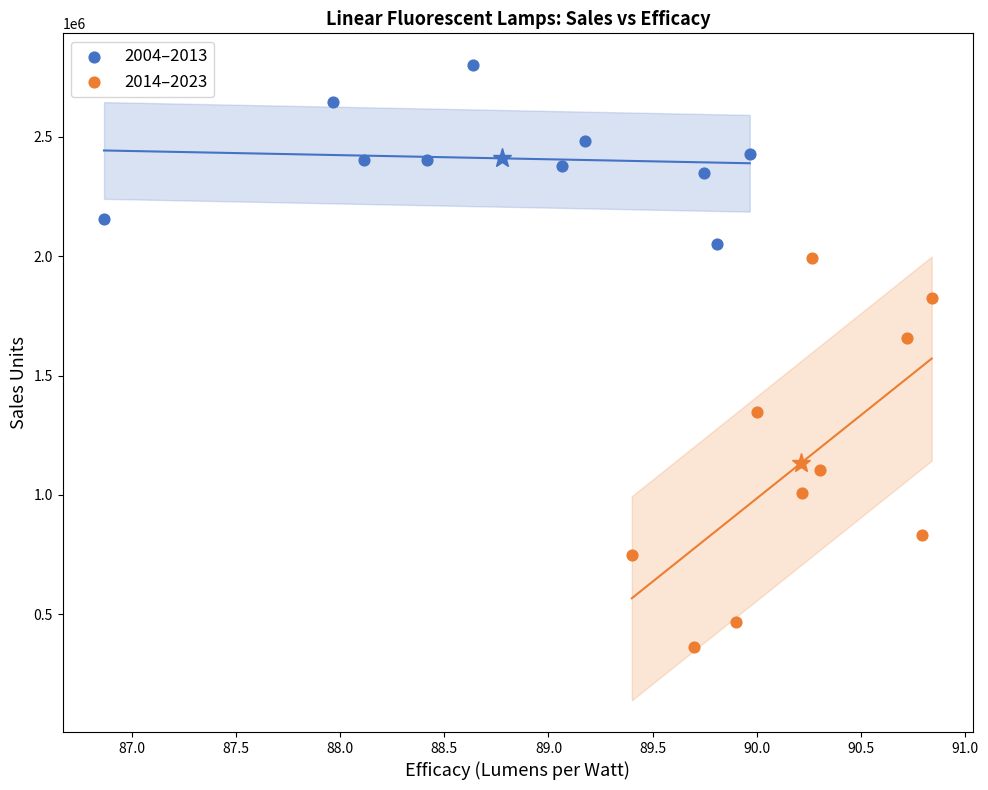

Which series contains the highest Y value?

2004–2013